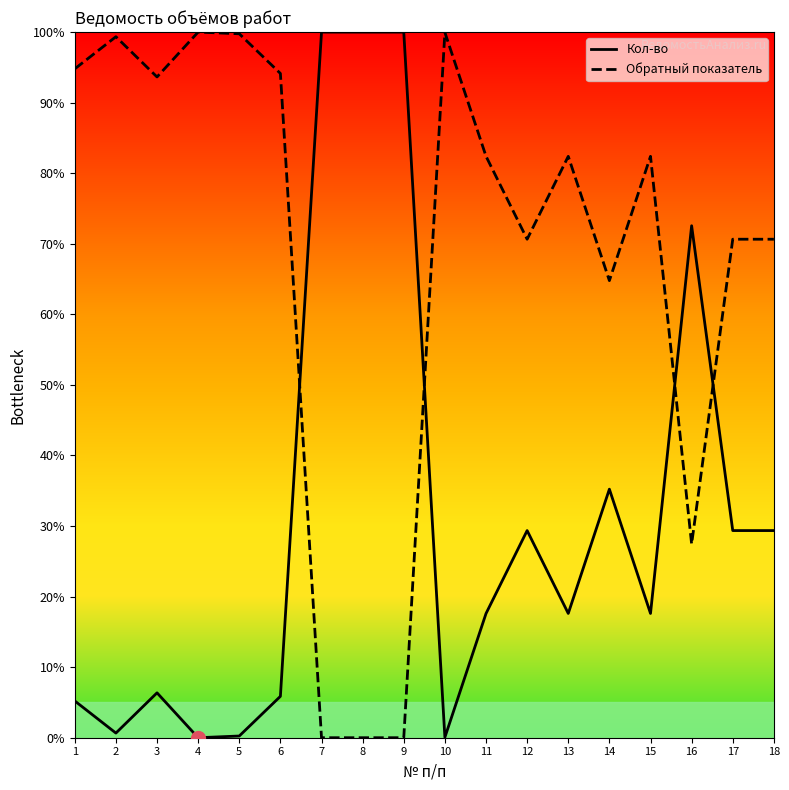

How many values in the Кол-во series exceed 17?

11